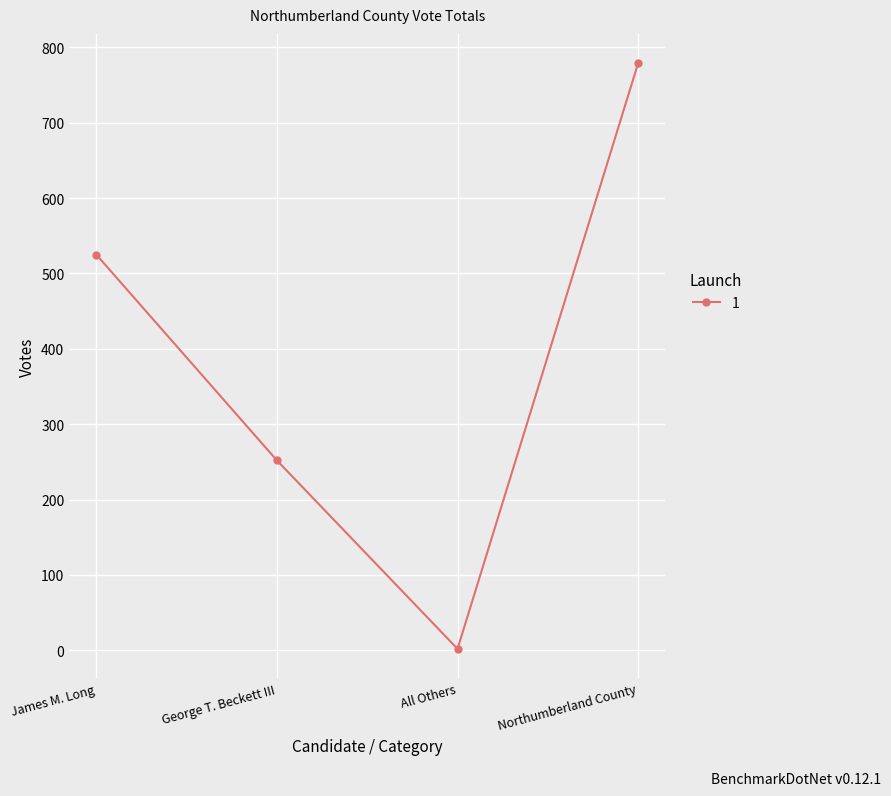

How many values are below 525?

2